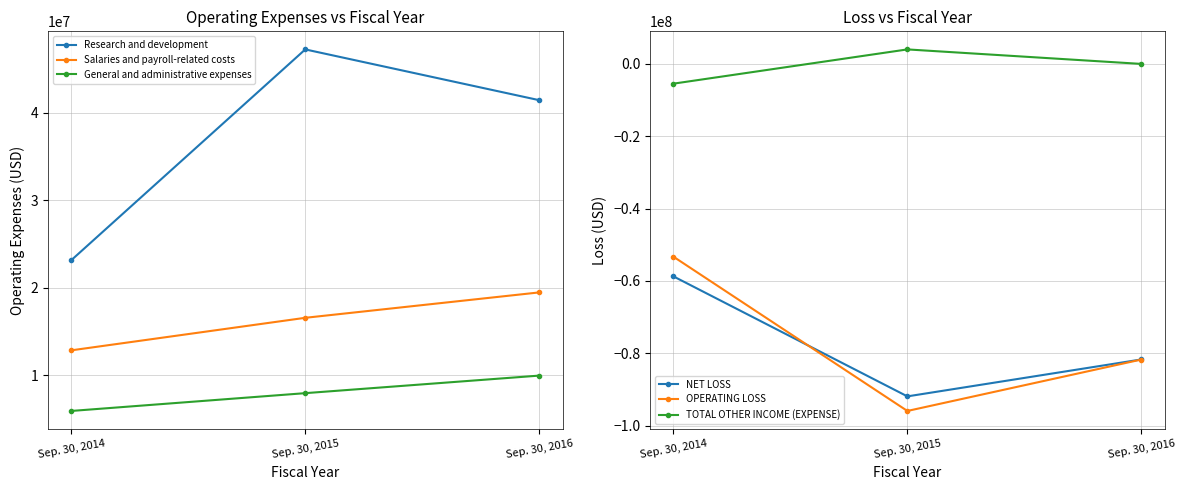

What is the value of the Research and development point at the 1st from the left?

23138050